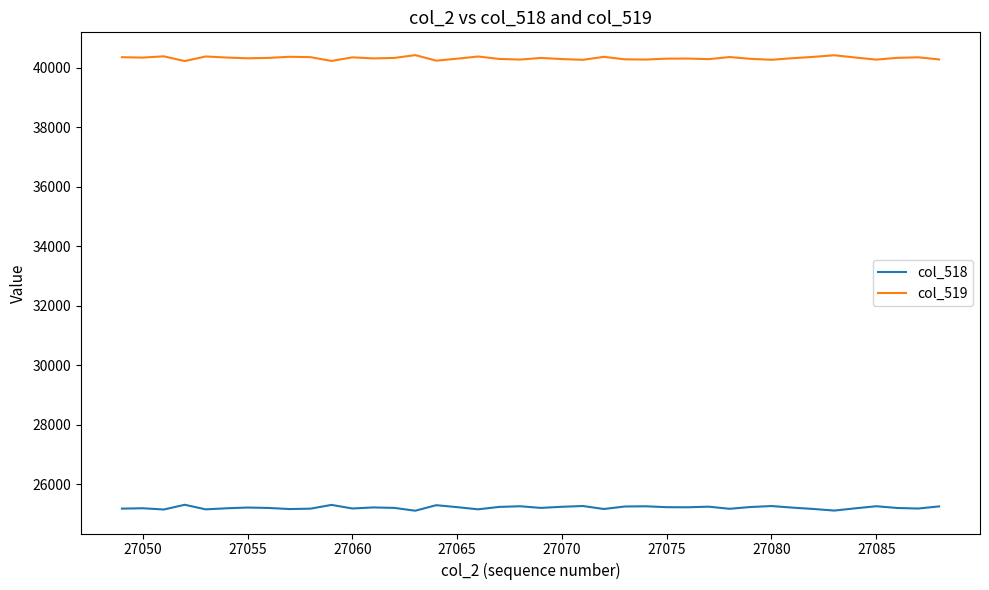

True or false: col_518 and col_519 intersect in this chart.

False